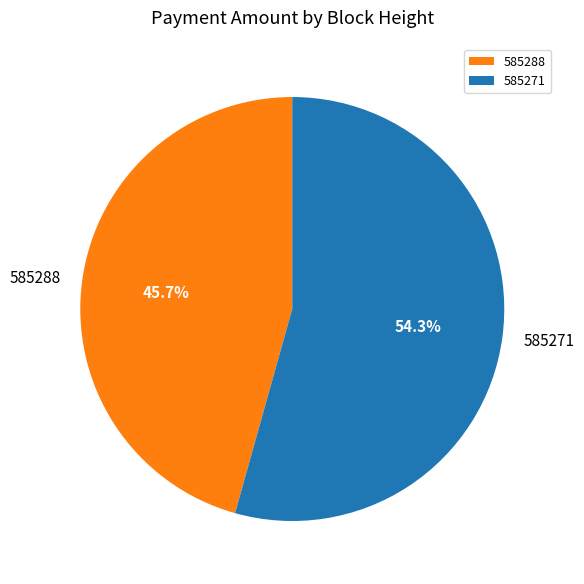

What is the majority slice?

585271